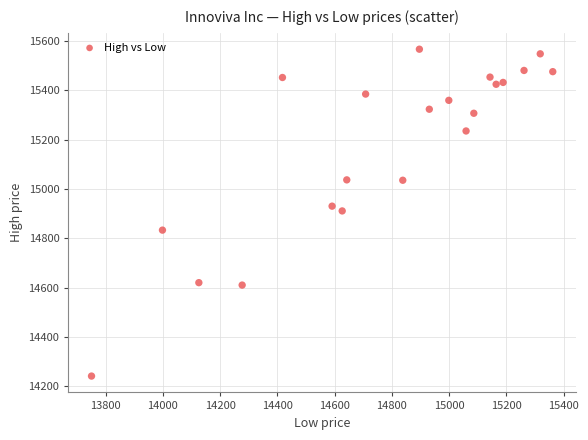

What is the range of Y values (max minus min)?

1324.5